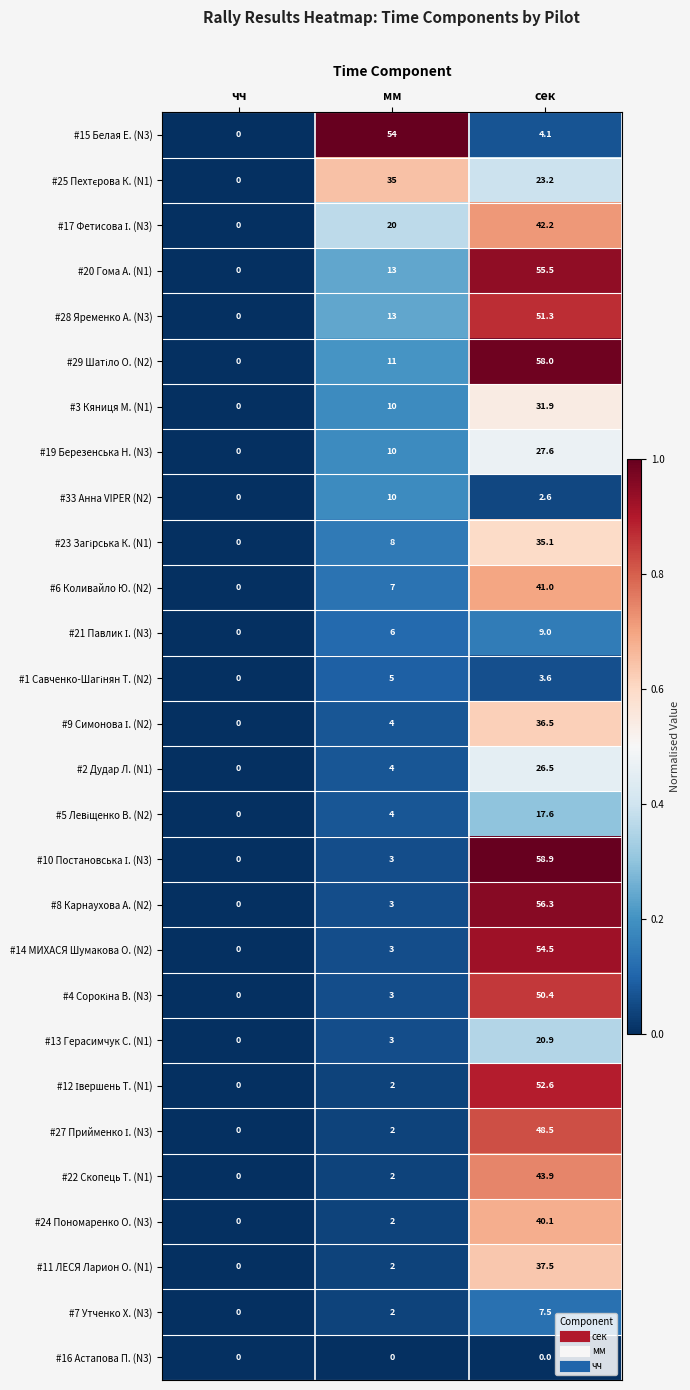

The #7 Утченко Х. (N3) series shows 7.5 at сек. True or false?

True